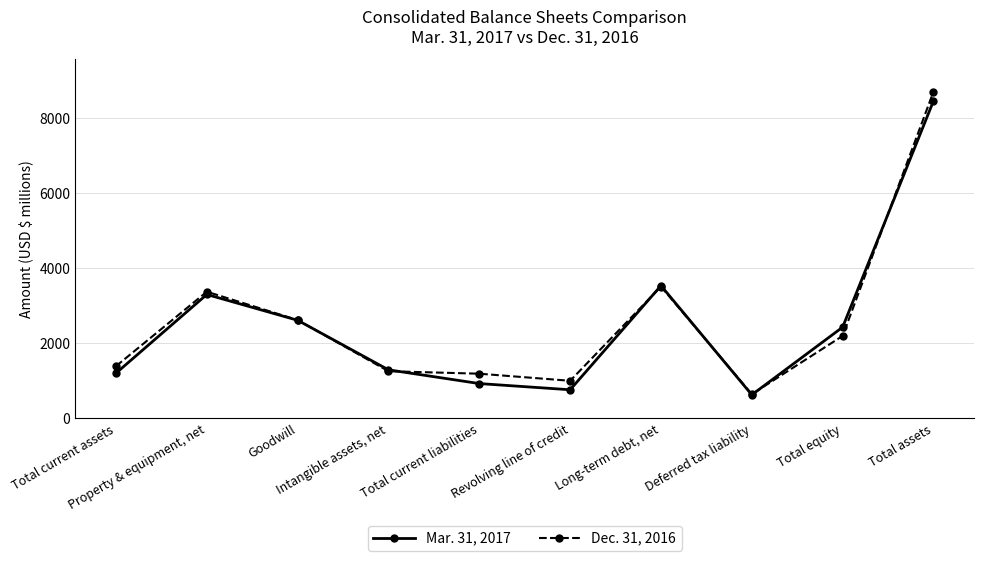

The value of Mar. 31, 2017 at Goodwill is 2612. True or false?

True